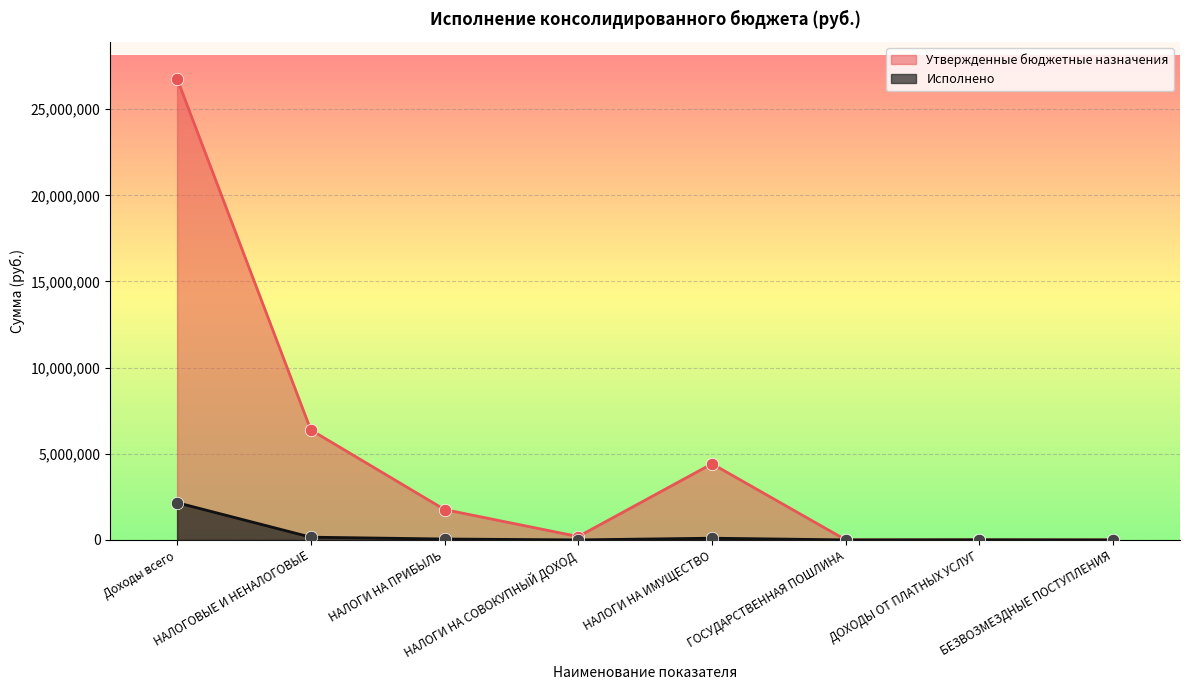

Which series contains the highest Y value?

Утвержденные бюджетные назначения